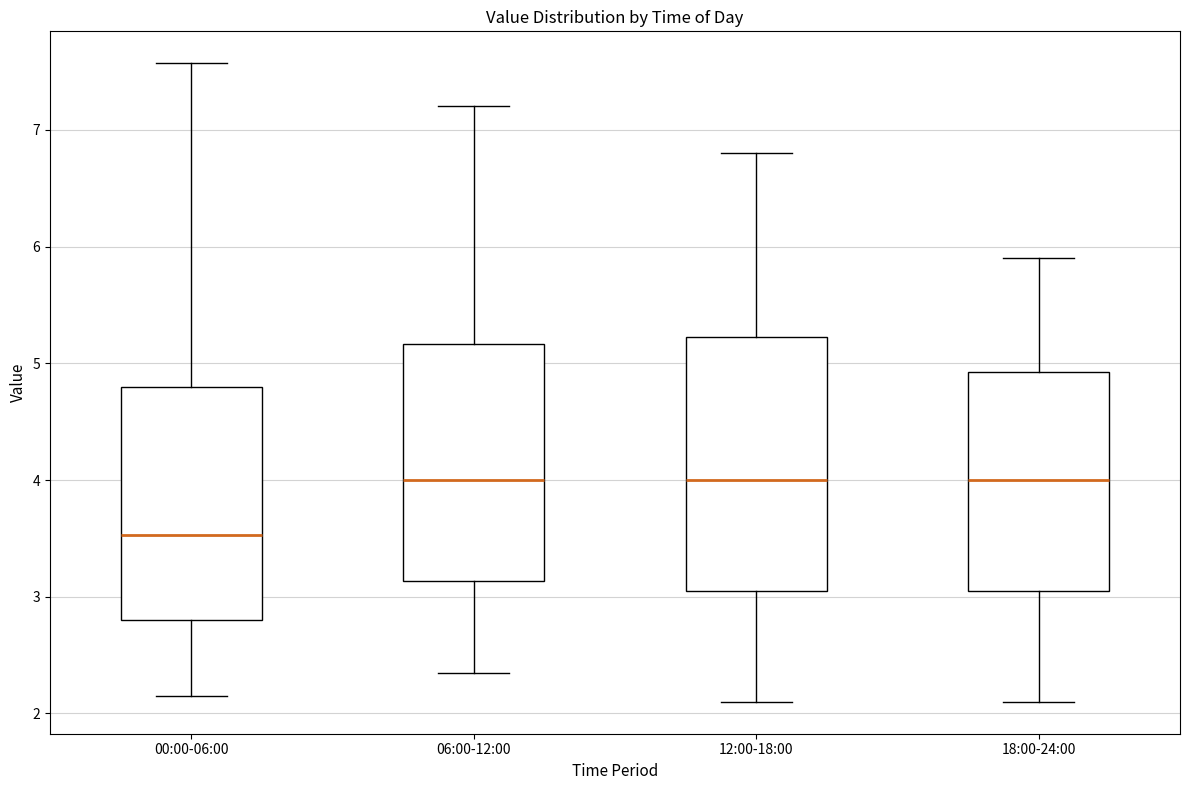

Reading left to right, transcribe this box plot: for each box, give where its median line is, the range the box spans, and where its two whiskers end, as read against the y-axis. The values are not printed on the chart, so give them approximately, as read against the axis.

00:00-06:00: median 3.5, box 2.8 to 4.8, whiskers 2.2 to 7.6
06:00-12:00: median 4.0, box 3.1 to 5.2, whiskers 2.4 to 7.2
12:00-18:00: median 4.0, box 3.1 to 5.2, whiskers 2.1 to 6.8
18:00-24:00: median 4.0, box 3.1 to 4.9, whiskers 2.1 to 5.9